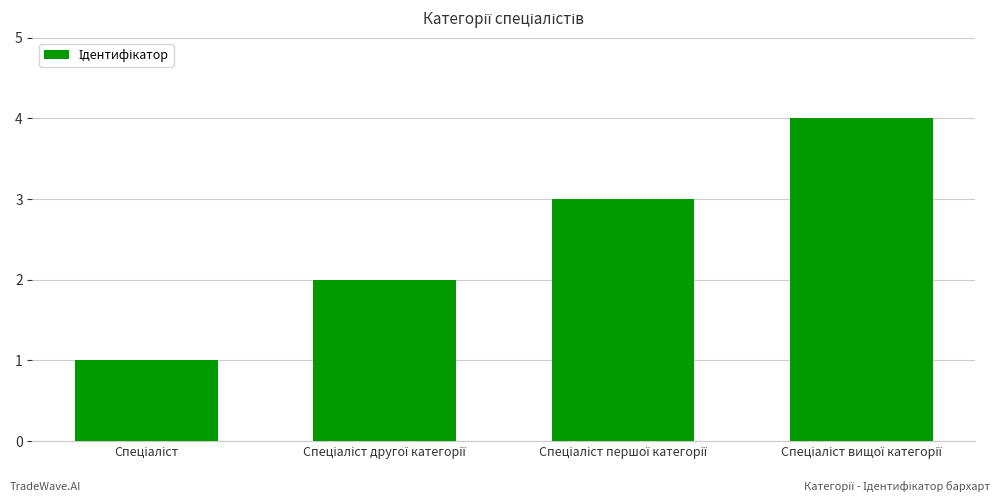

Count the number of data series in this chart.

1